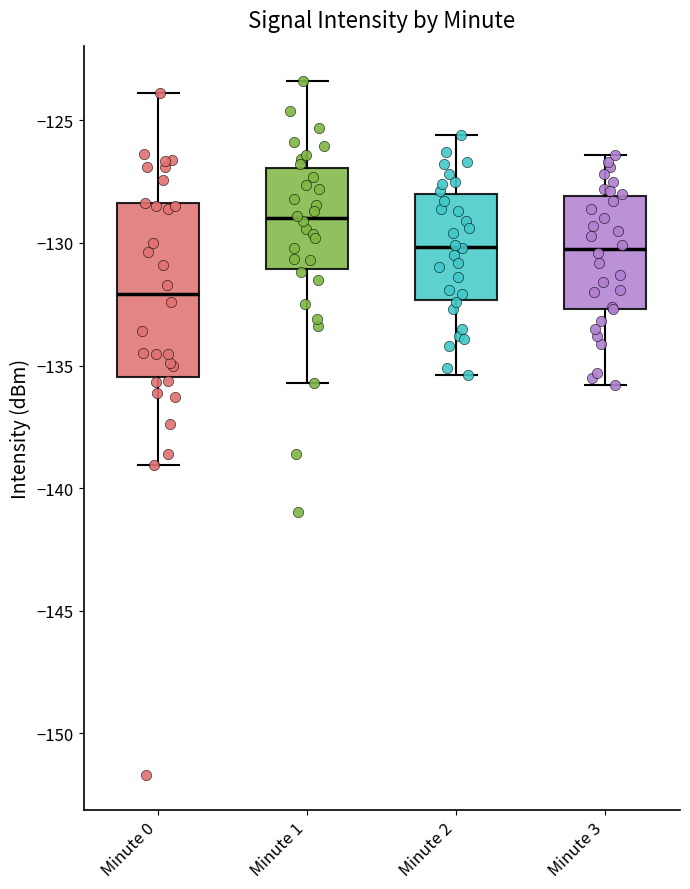

Reading left to right, read every box against the y-axis: the position of its median line, the range the box covers, and the ends of its whiskers. The values are not printed on the chart, so give them approximately, as read against the axis.

Minute 0: median -132.0, box -135.5 to -128.5, whiskers -139.0 to -124.0
Minute 1: median -129.0, box -131.0 to -127.0, whiskers -135.5 to -123.5
Minute 2: median -130.0, box -132.5 to -128.0, whiskers -135.5 to -125.5
Minute 3: median -130.0, box -132.5 to -128.0, whiskers -136.0 to -126.5